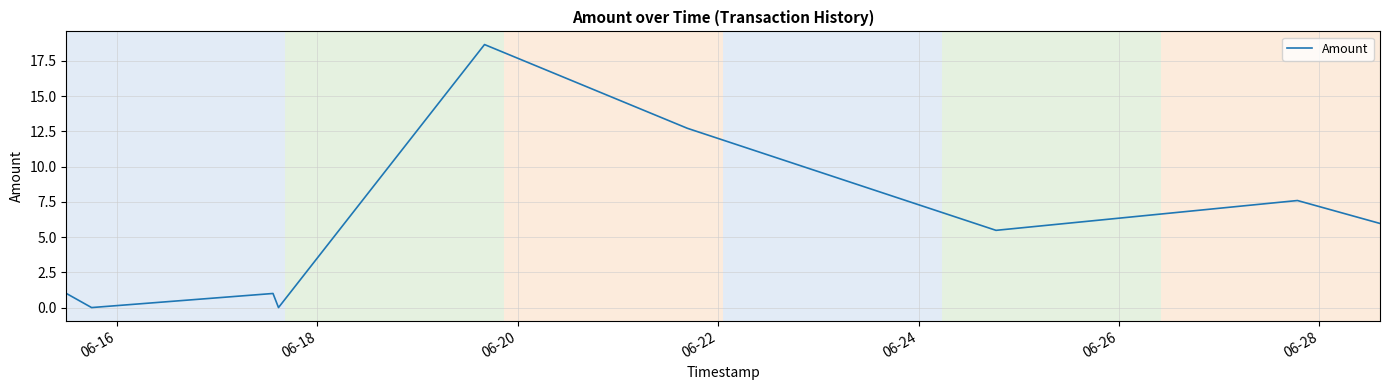

What is the maximum value shown in the chart?

18.7